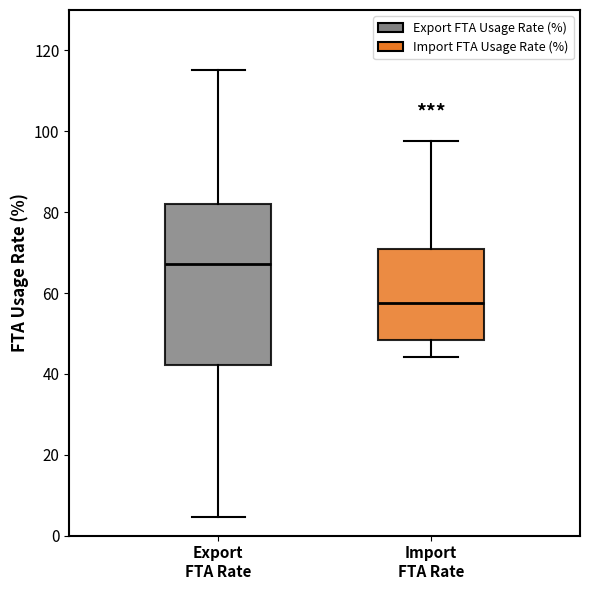

Reading left to right, transcribe this box plot: for each box, give where its median line is, the range the box spans, and where its two whiskers end, as read against the y-axis. The values are not printed on the chart, so give them approximately, as read against the axis.

Export FTA Rate: median 68, box 42 to 82, whiskers 4 to 116
Import FTA Rate: median 58, box 48 to 70, whiskers 44 to 98